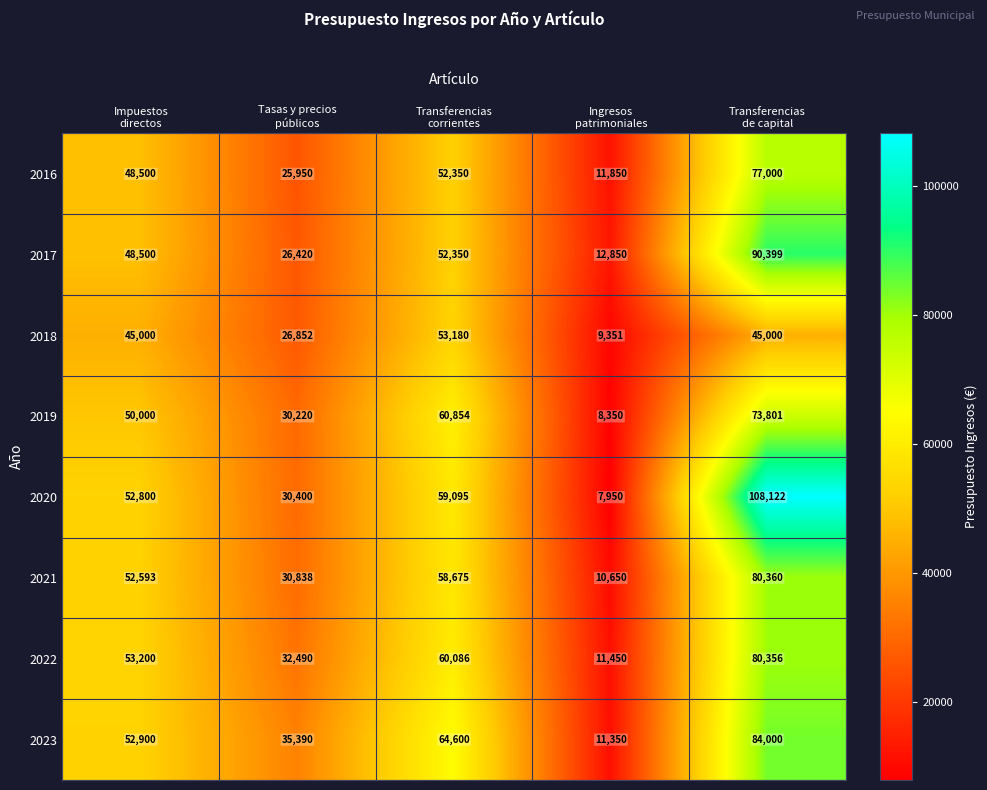

Between Impuestos
directos and Tasas y precios
públicos, which series saw the biggest shift?

2016